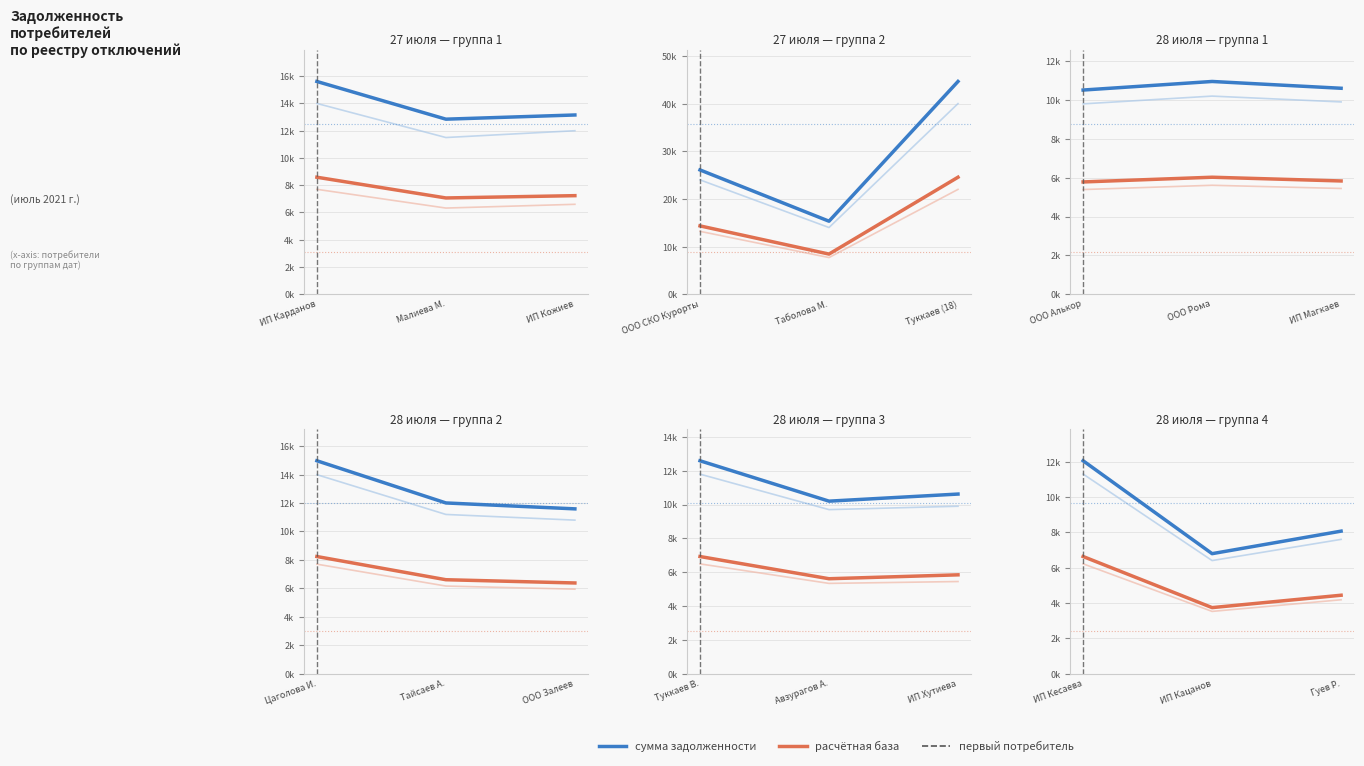

Which category has the highest value across all series?

ИП Кесаева